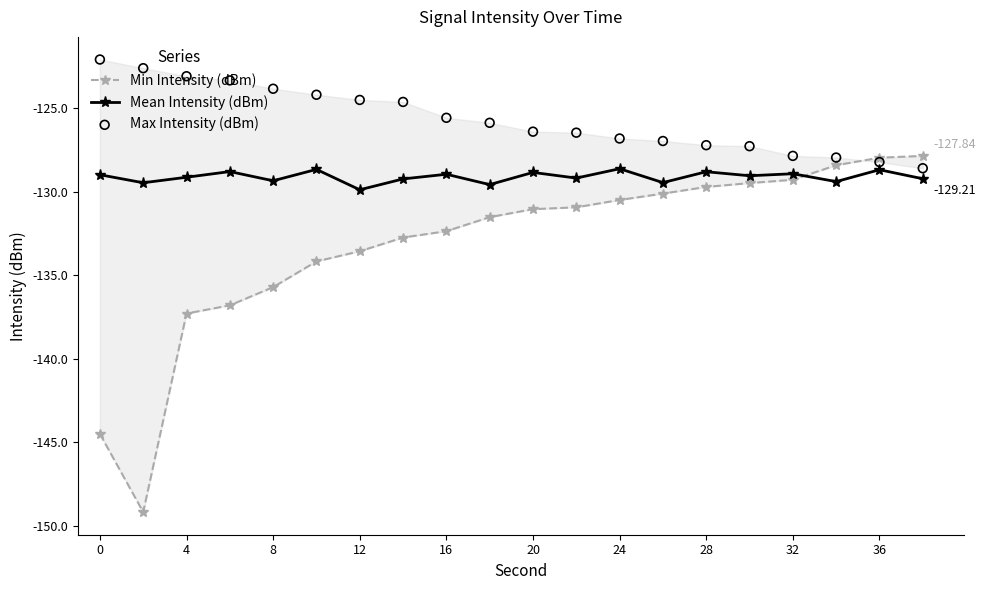

At how many categories does at least one series exceed -130?

20